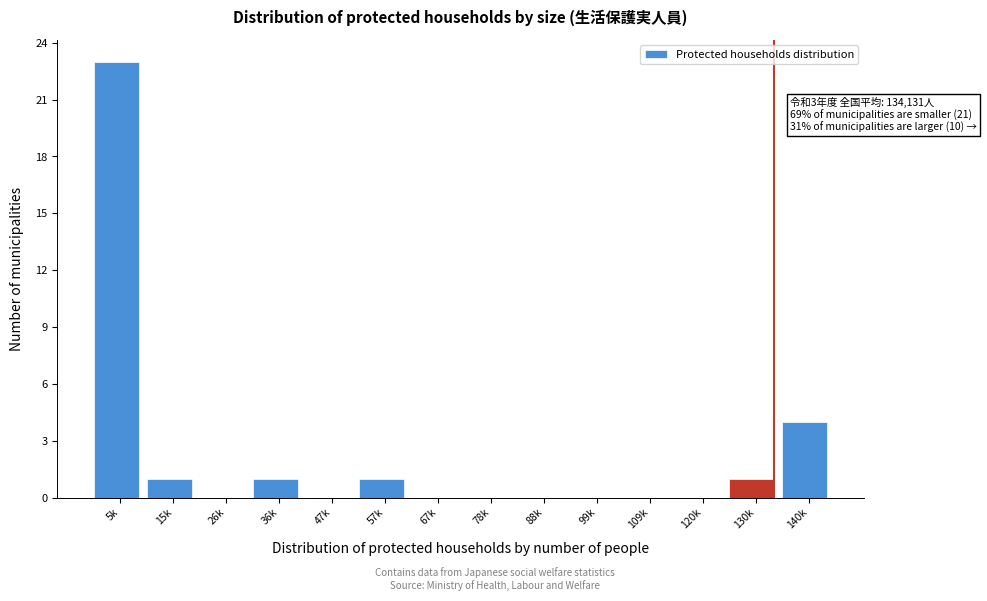

Reading left to right, what are all the values shown in this chart?

5k=23	15k=1	26k=0	36k=1	47k=0	57k=1	67k=0	78k=0	88k=0	99k=0	109k=0	120k=0	130k=1	140k=4